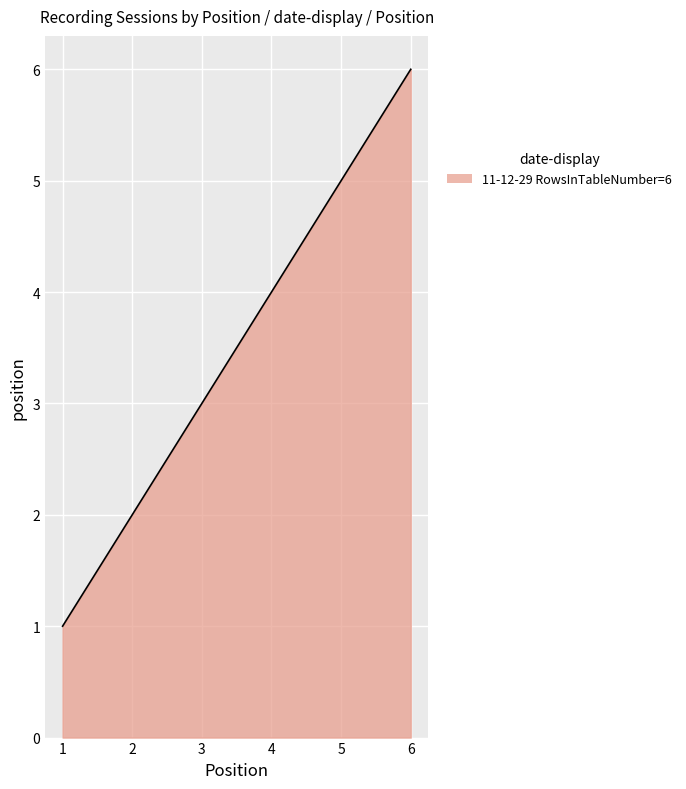

What is the difference between the maximum and minimum values?

5.0